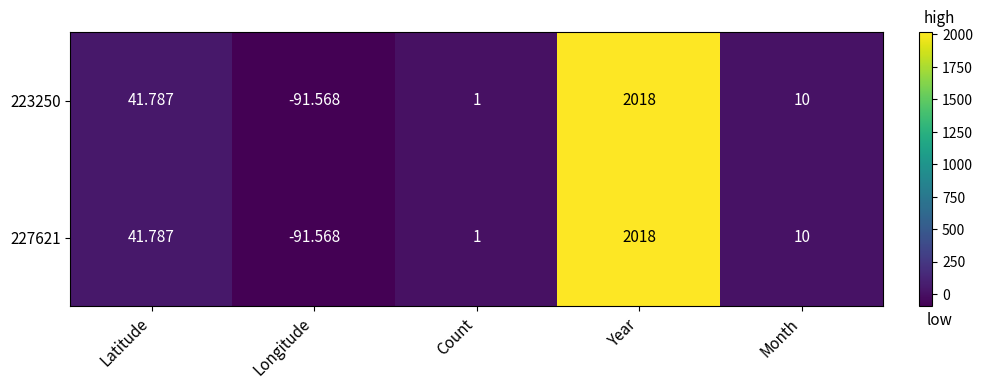

At which category is the sum across all series the highest?

Year